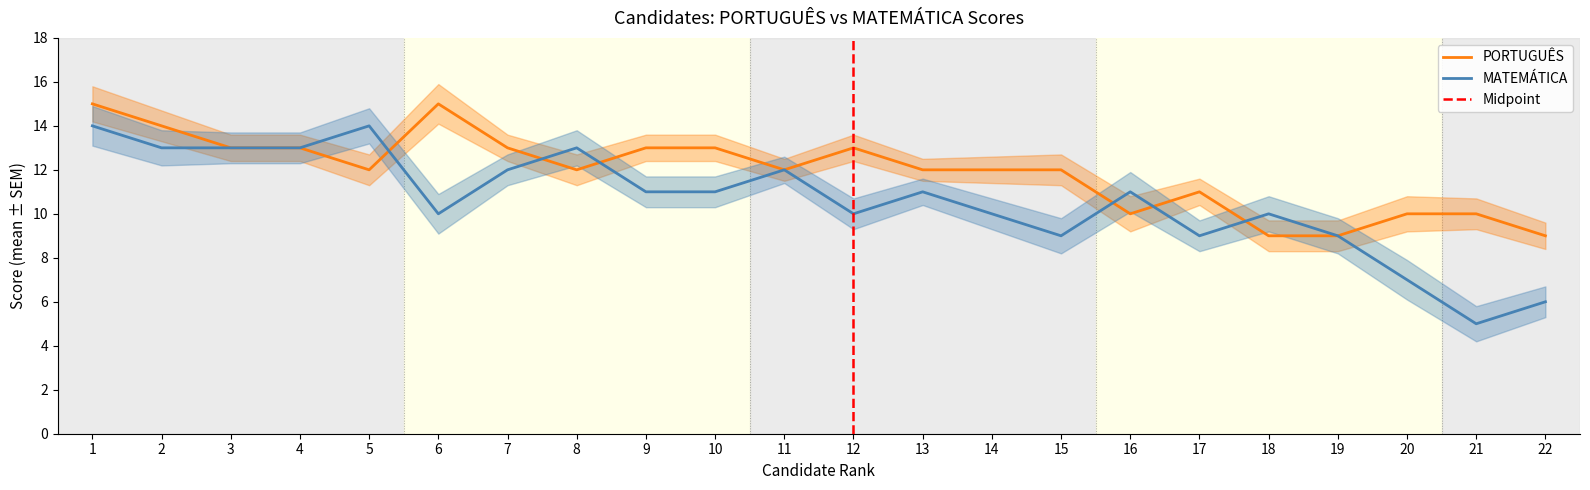

At which category does PORTUGUÊS reach its first local peak?

6